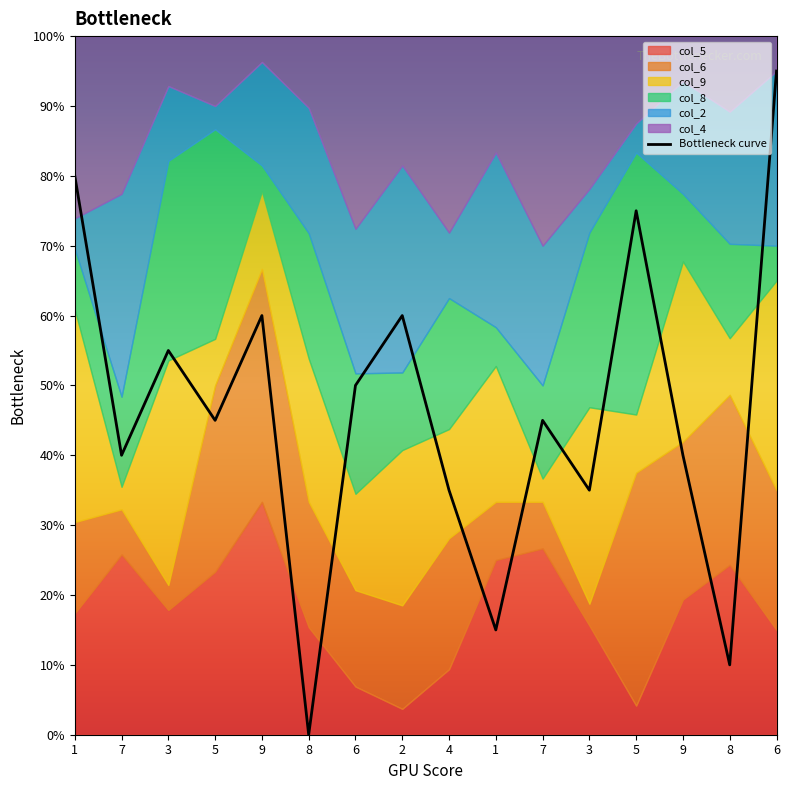

Count the number of values greater than 45.

7